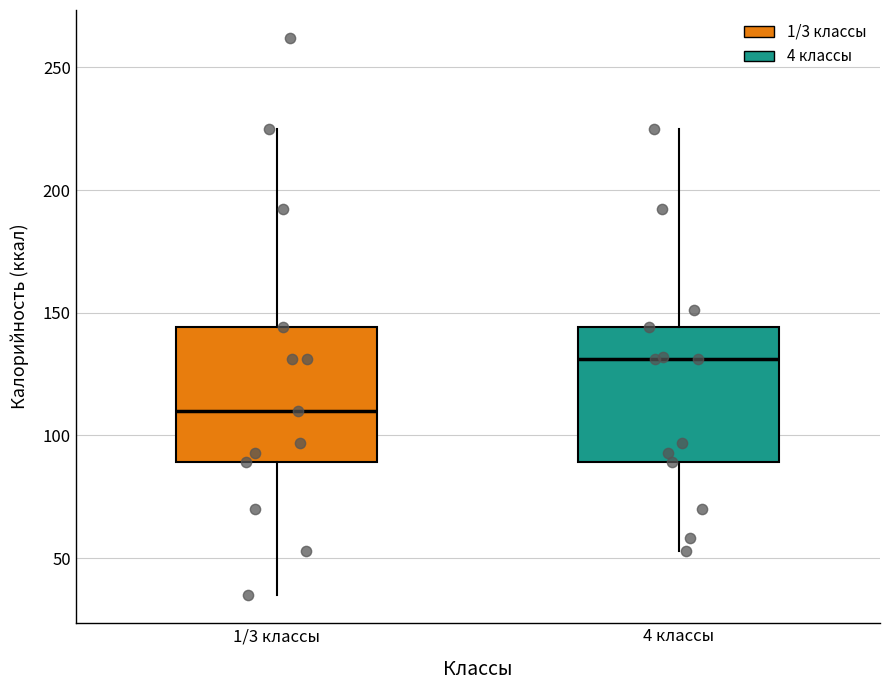

Reading left to right, transcribe this box plot: for each box, give where its median line is, the range the box spans, and where its two whiskers end, as read against the y-axis. The values are not printed on the chart, so give them approximately, as read against the axis.

1/3 классы: median 110, box 90 to 145, whiskers 35 to 225
4 классы: median 130, box 90 to 145, whiskers 55 to 225